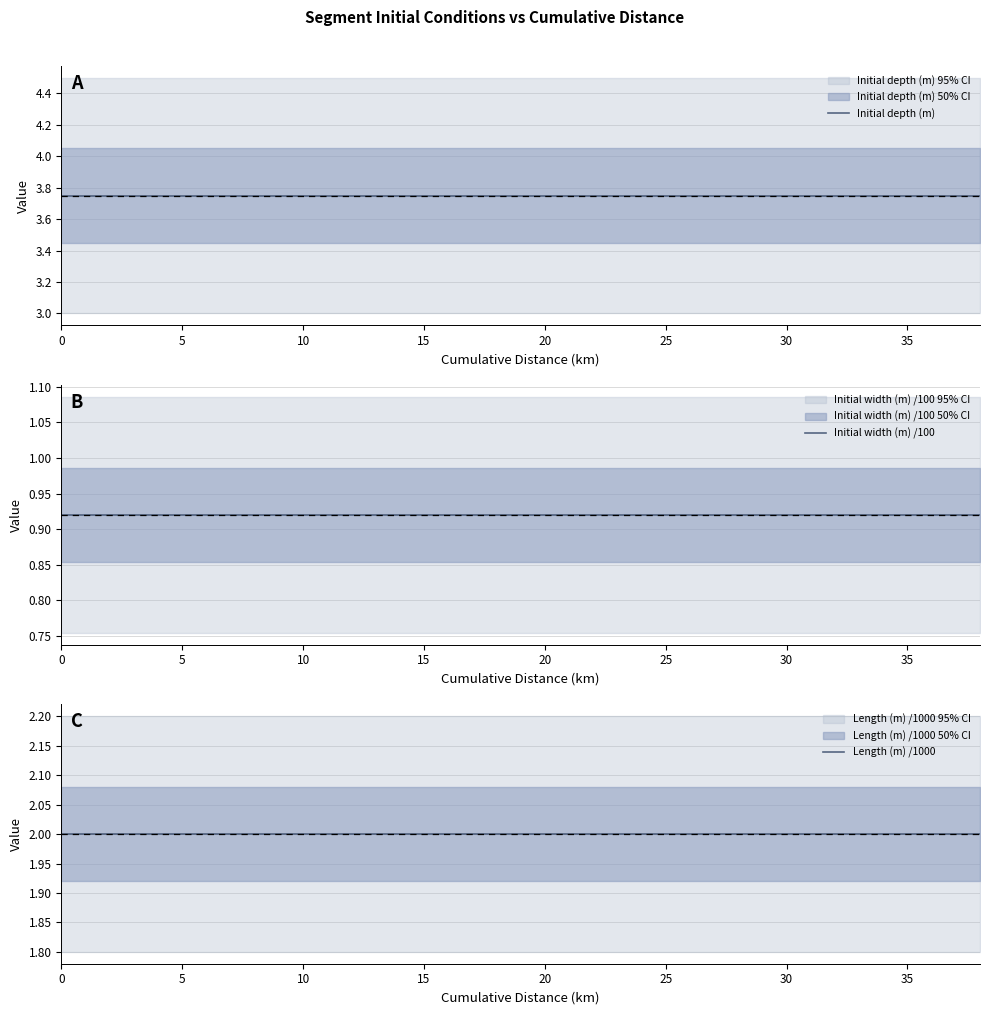

Is the value of Initial depth (m) at 15 greater than the value of Initial width (m) /100 at 19?

Yes